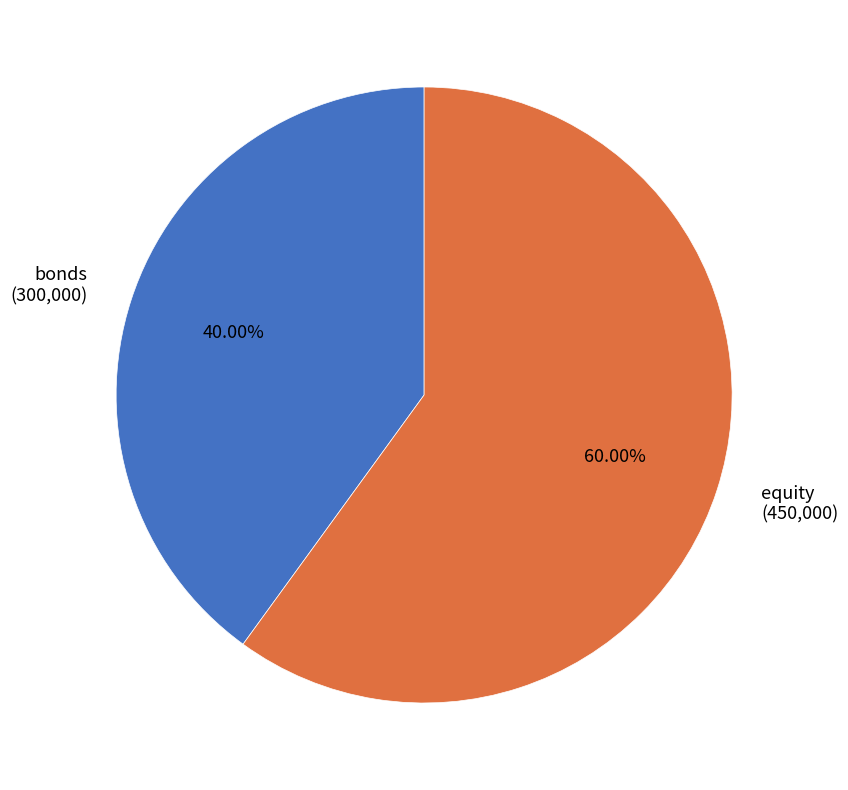

The equity slice represents 48% of the pie. True or false?

False